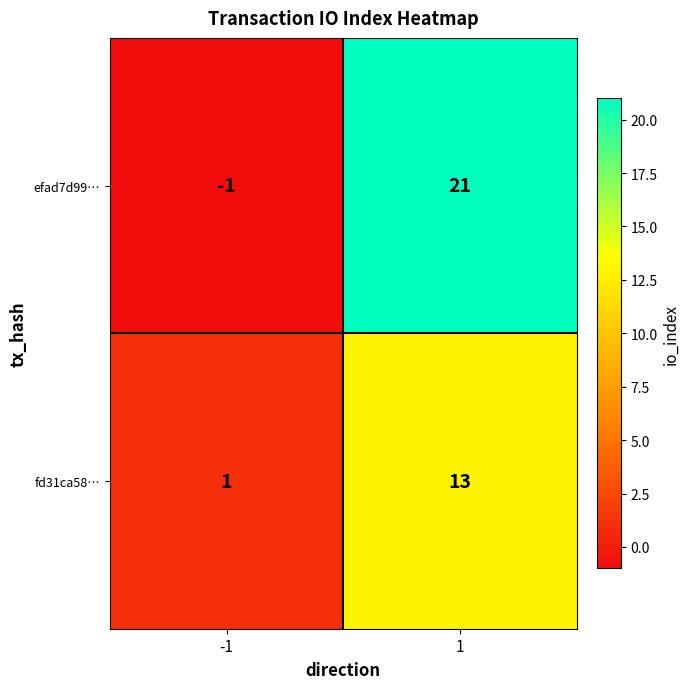

At 1, list the series in order from largest to smallest.

efad7d99…, fd31ca58…